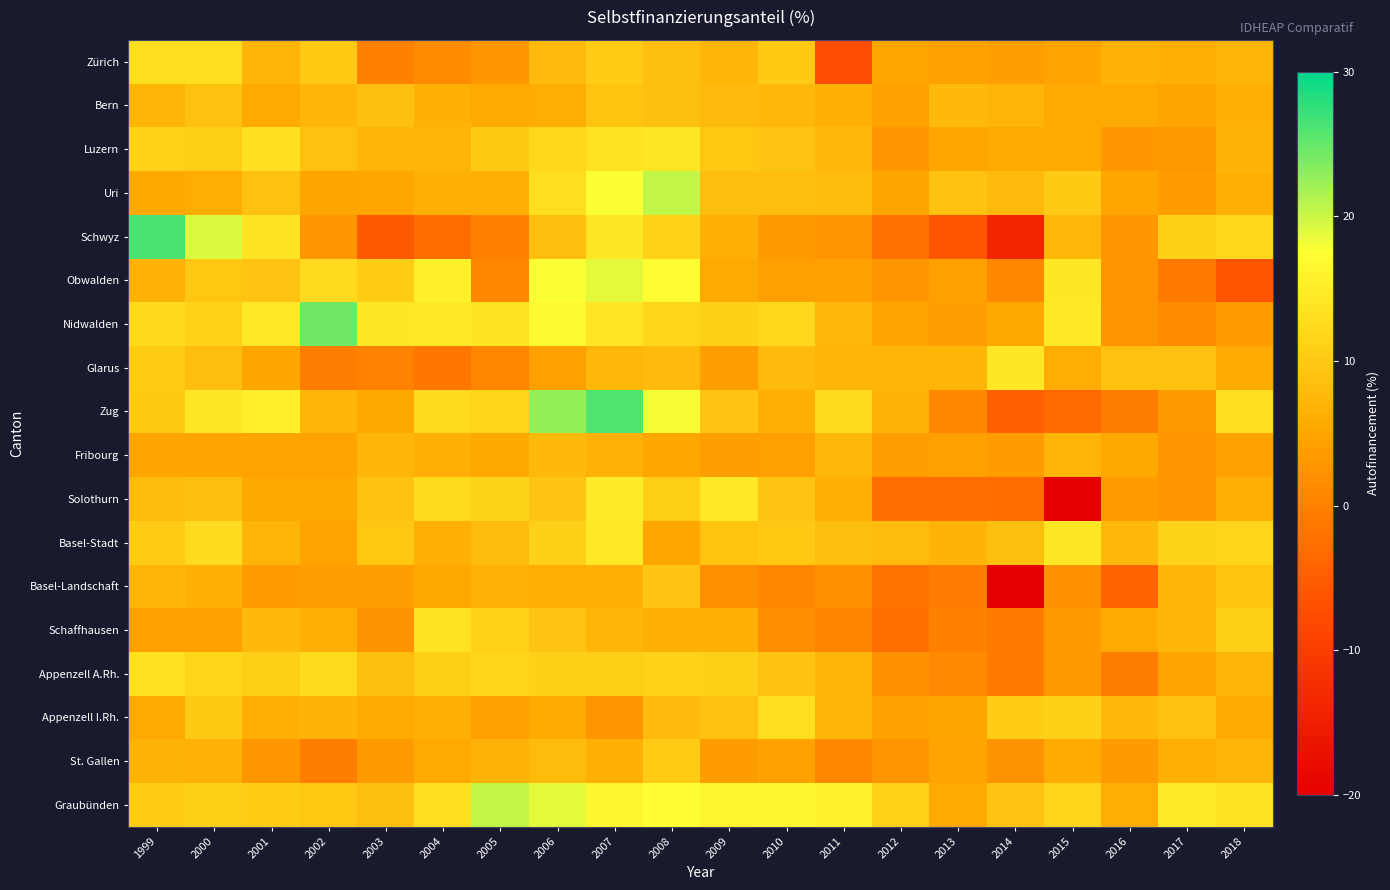

Which label corresponds to the largest value in the chart?

1999